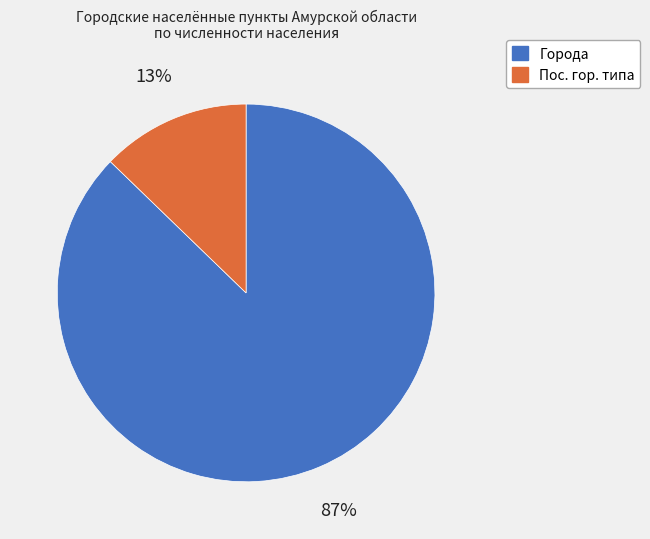

To the nearest percent, what is the difference between the largest and smallest slice percentages?

74%